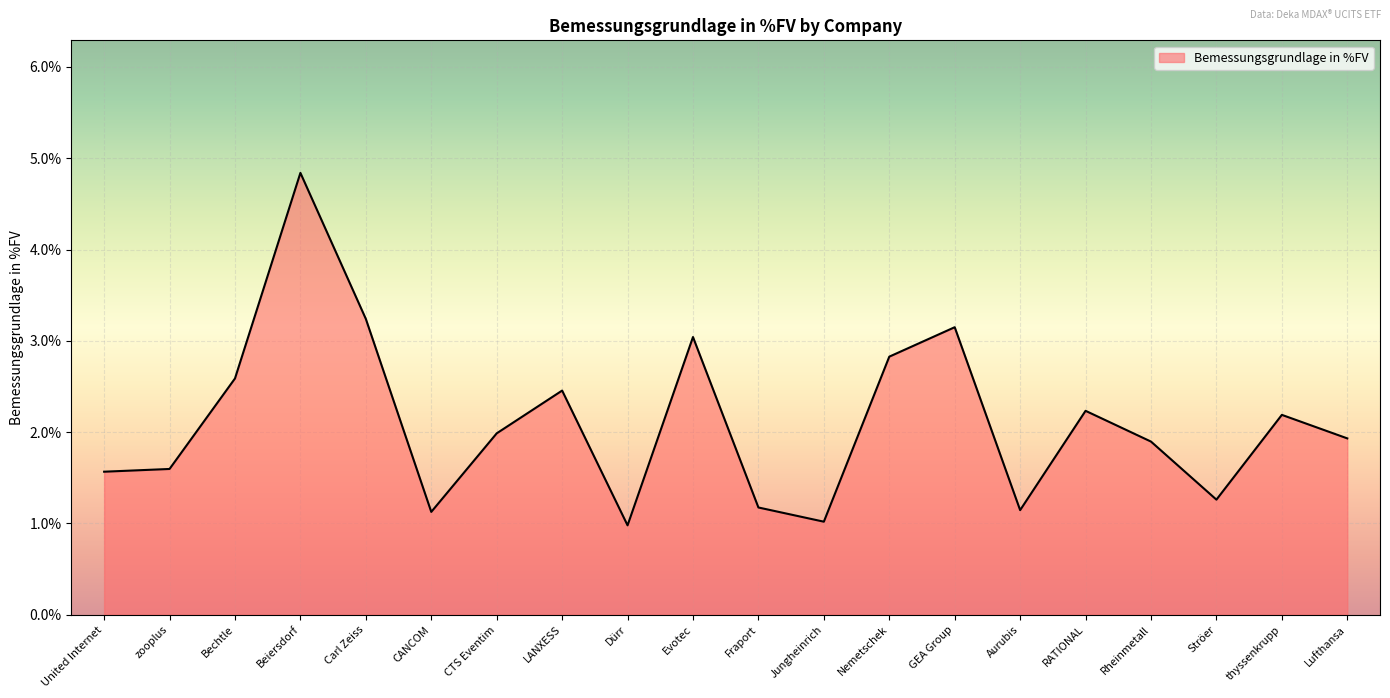

What is the smallest value displayed?

1.0